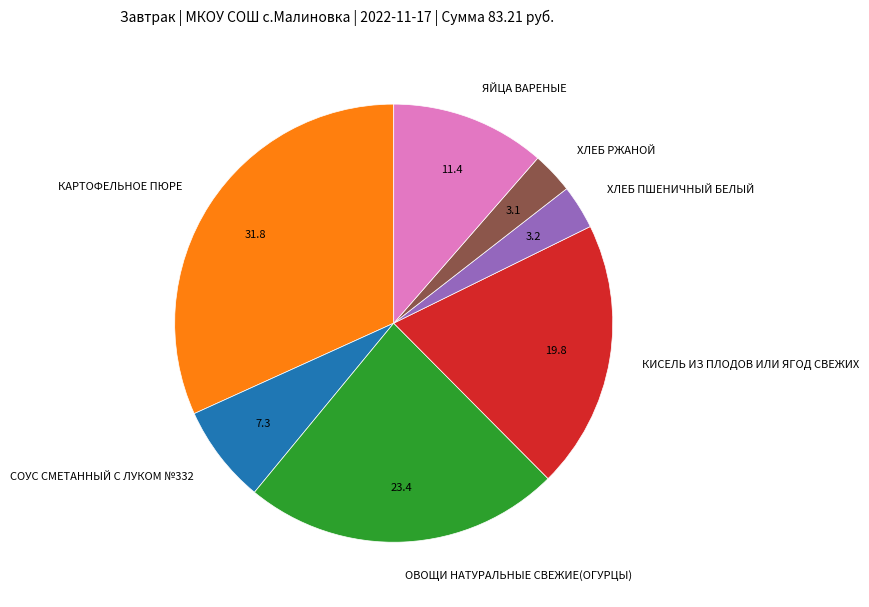

Is there any slice that represents more than half of the pie?

No